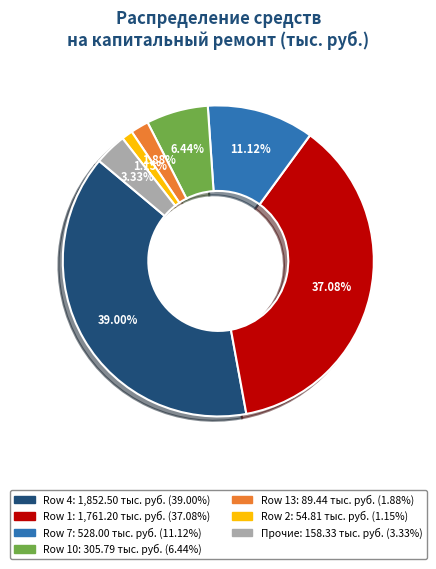

To the nearest percent, what is the average slice percentage?

14%